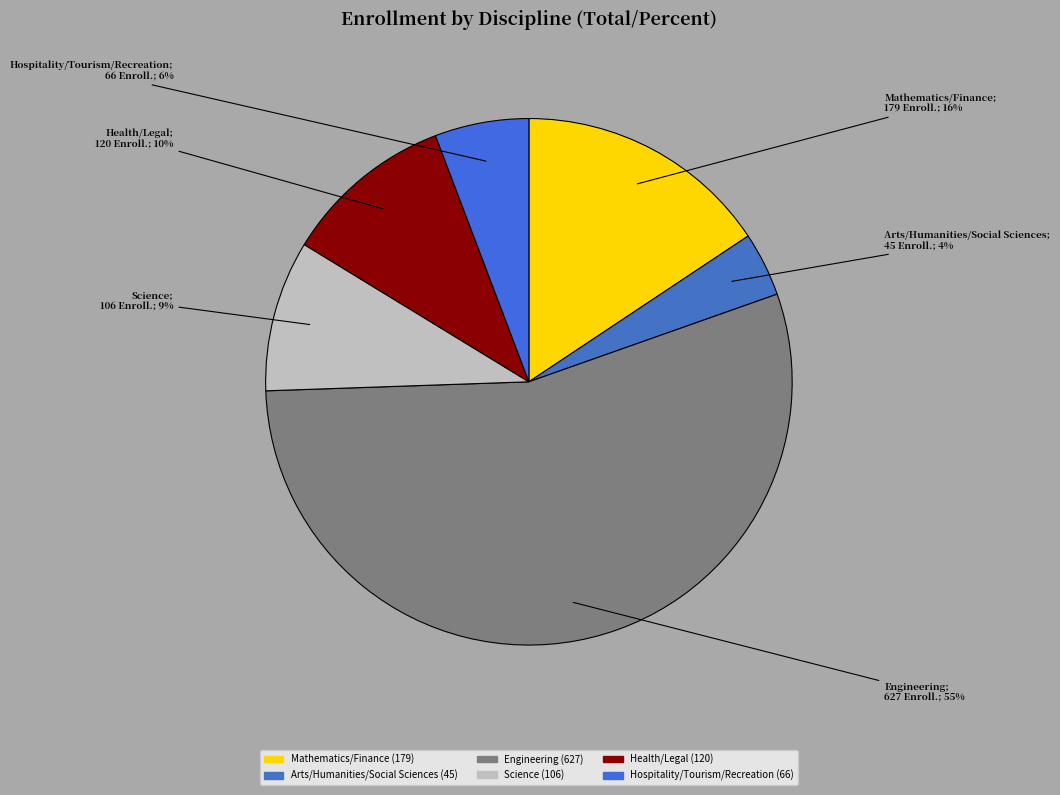

What is the smallest slice in the pie chart?

Arts/Humanities/Social Sciences